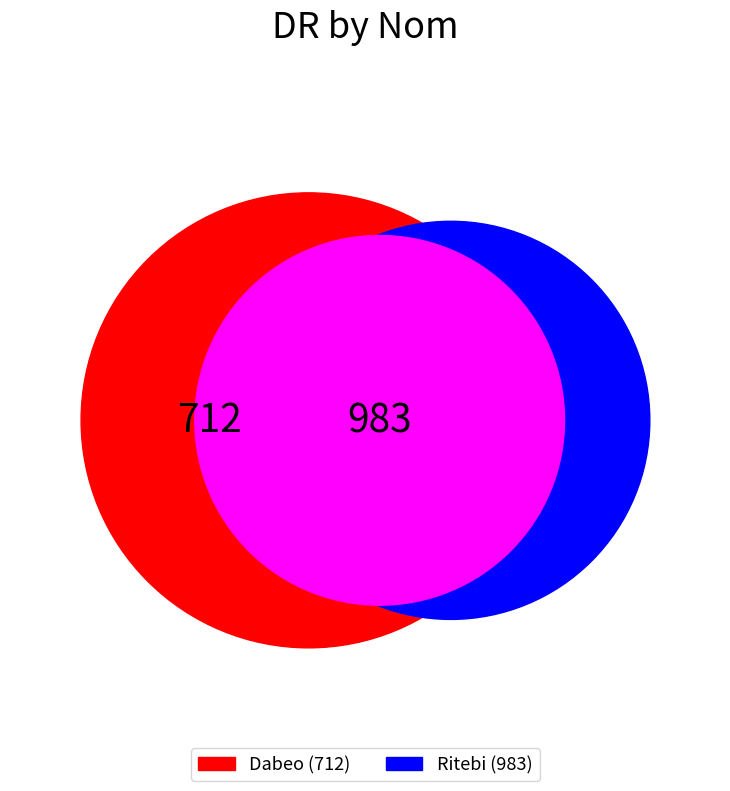

Which slice is the largest?

Ritebi